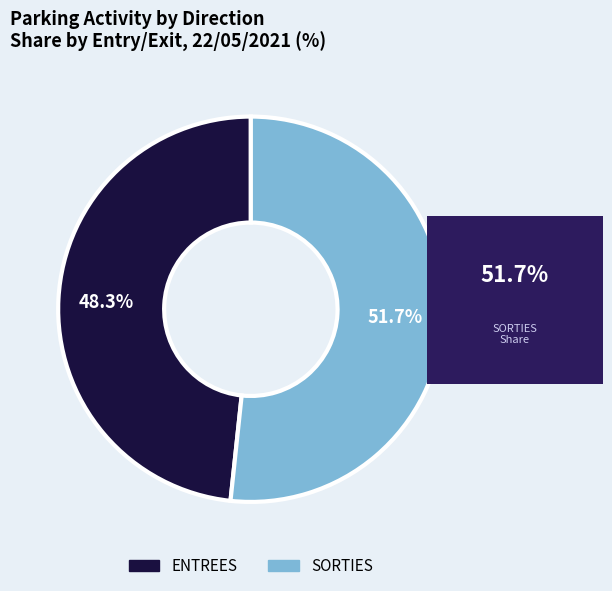

What is the majority slice?

SORTIES